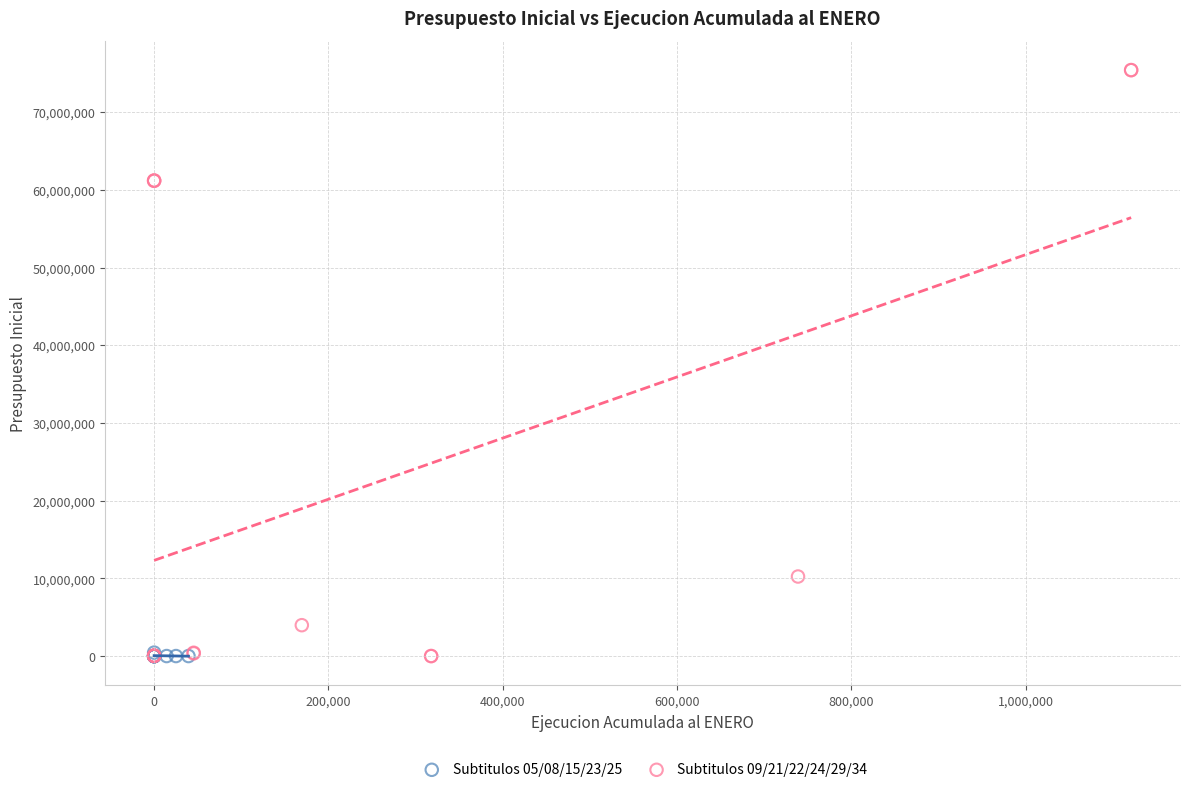

Which series reaches the maximum Y coordinate?

Subtitulos 09/21/22/24/29/34